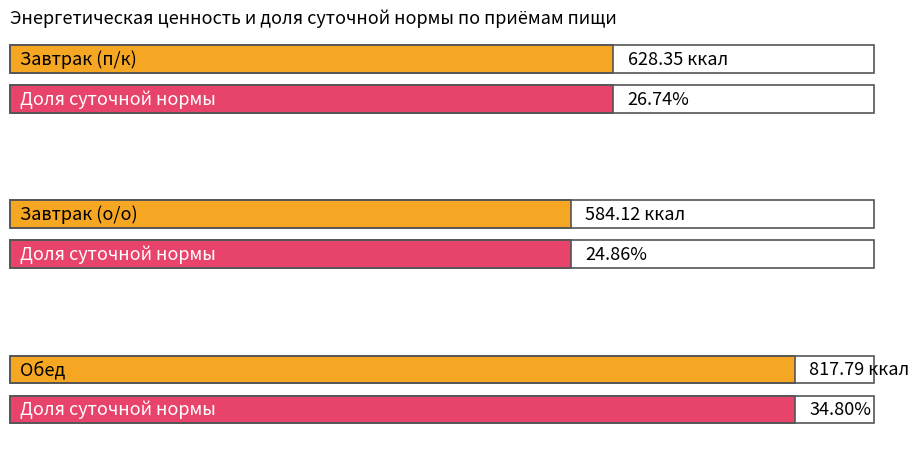

What is the sum of the values at Обед and Завтрак (п/к)?

1446.1